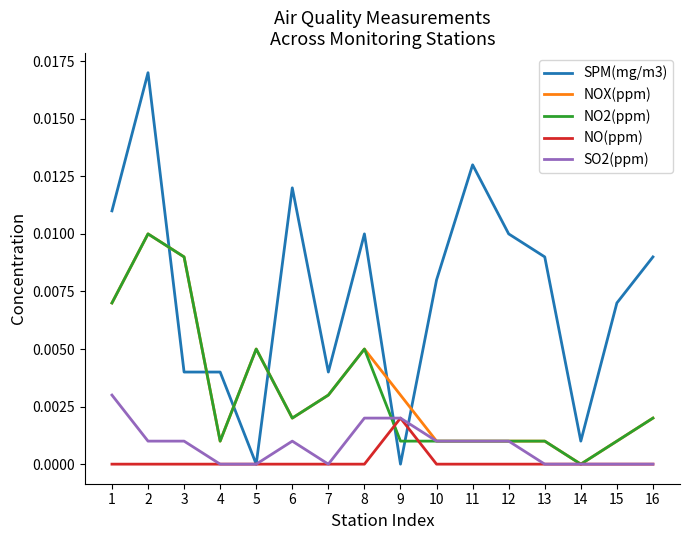

Count the number of data series in this chart.

5